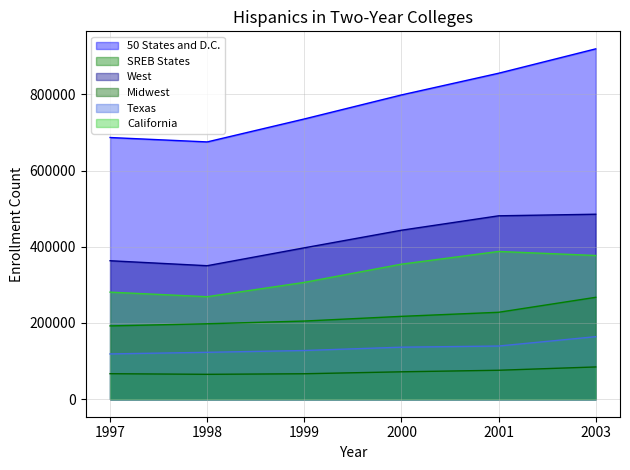

Rank the series by their maximum value, from lowest to highest.

Midwest, Texas, SREB States, California, West, 50 States and D.C.